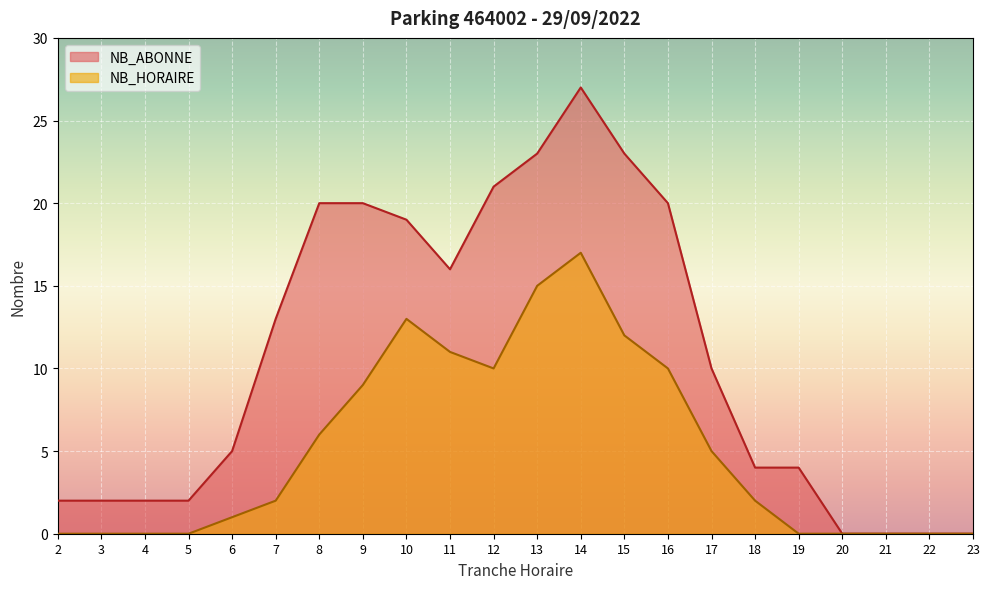

True or false: NB_HORAIRE and NB_ABONNE cross at least once.

False